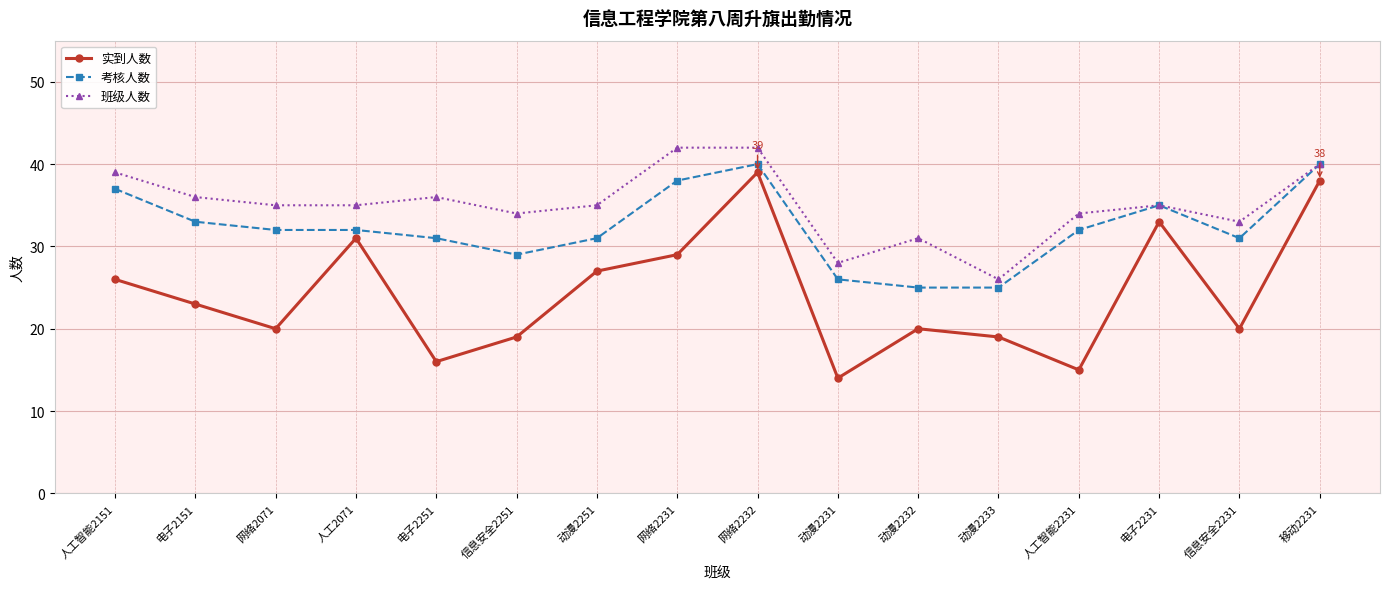

List the series in order of their overall mean, highest first.

班级人数, 考核人数, 实到人数